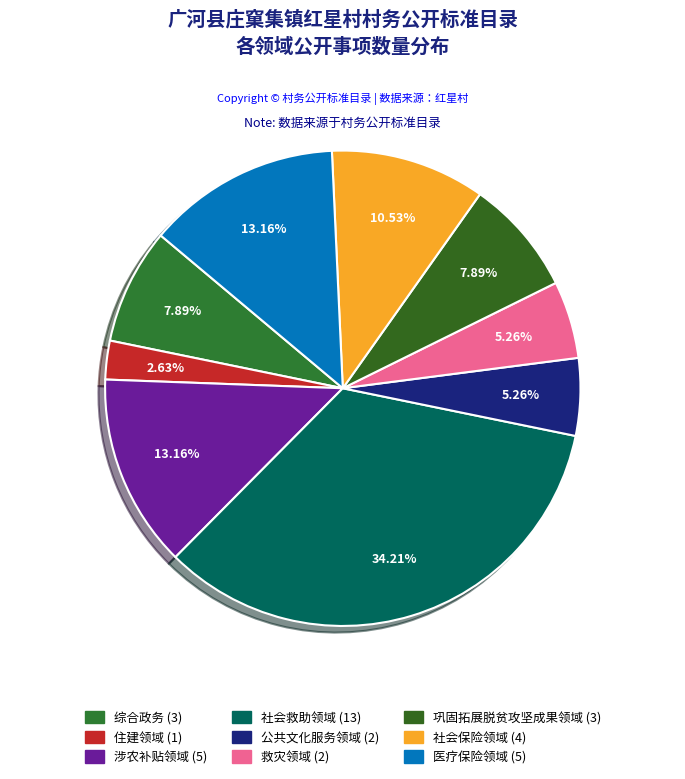

Does 医疗保险领域 account for over 50% of the chart?

No